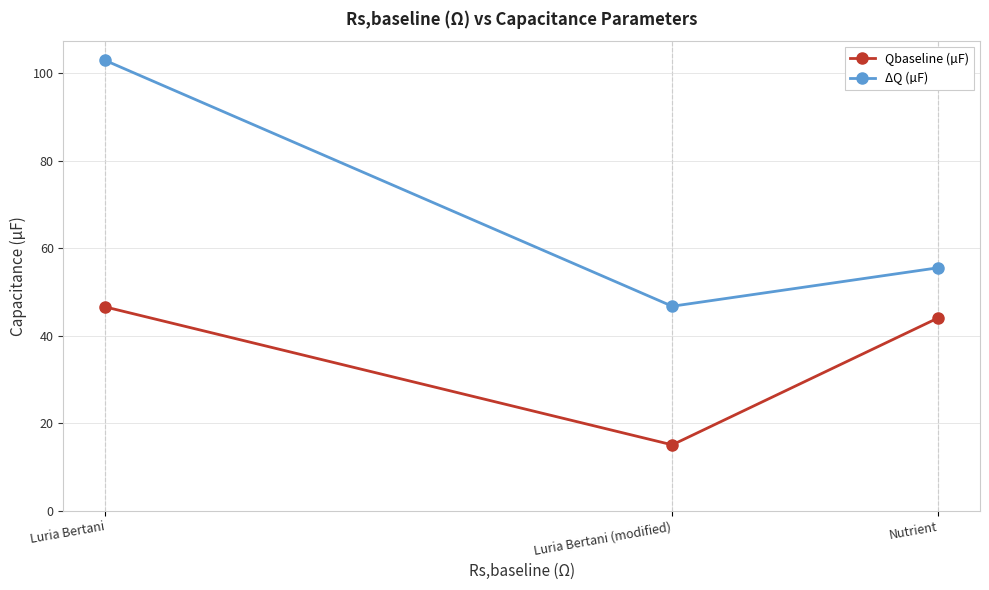

True or false: ΔQ (µF) has a value of 102.9 at Luria Bertani.

True